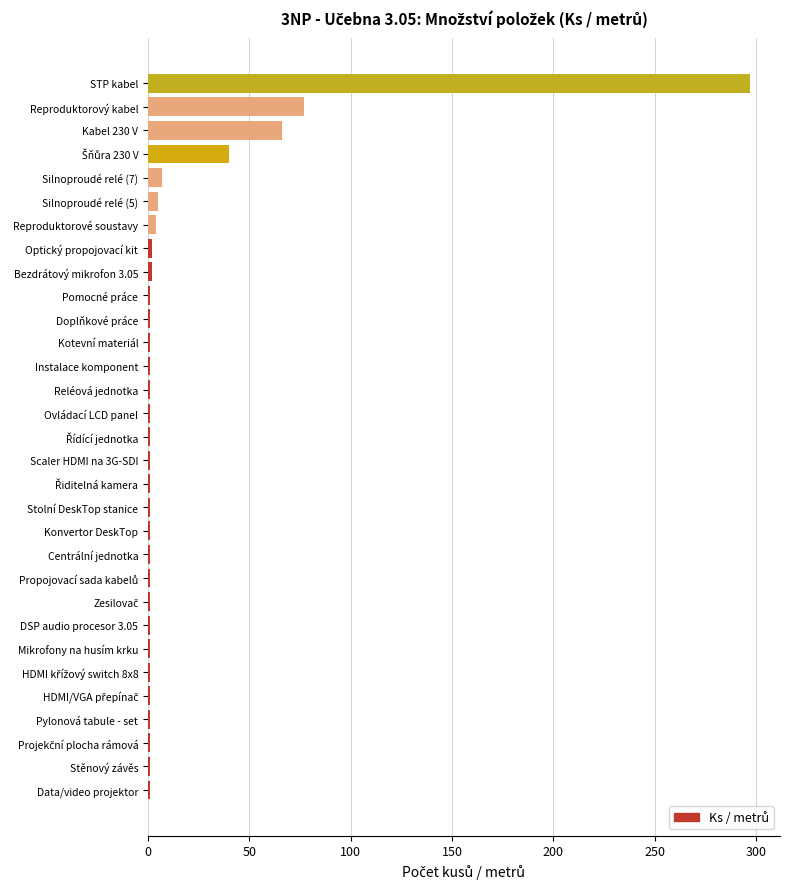

The chart shows a value of 7 at Silnoproudé relé (7). True or false?

True